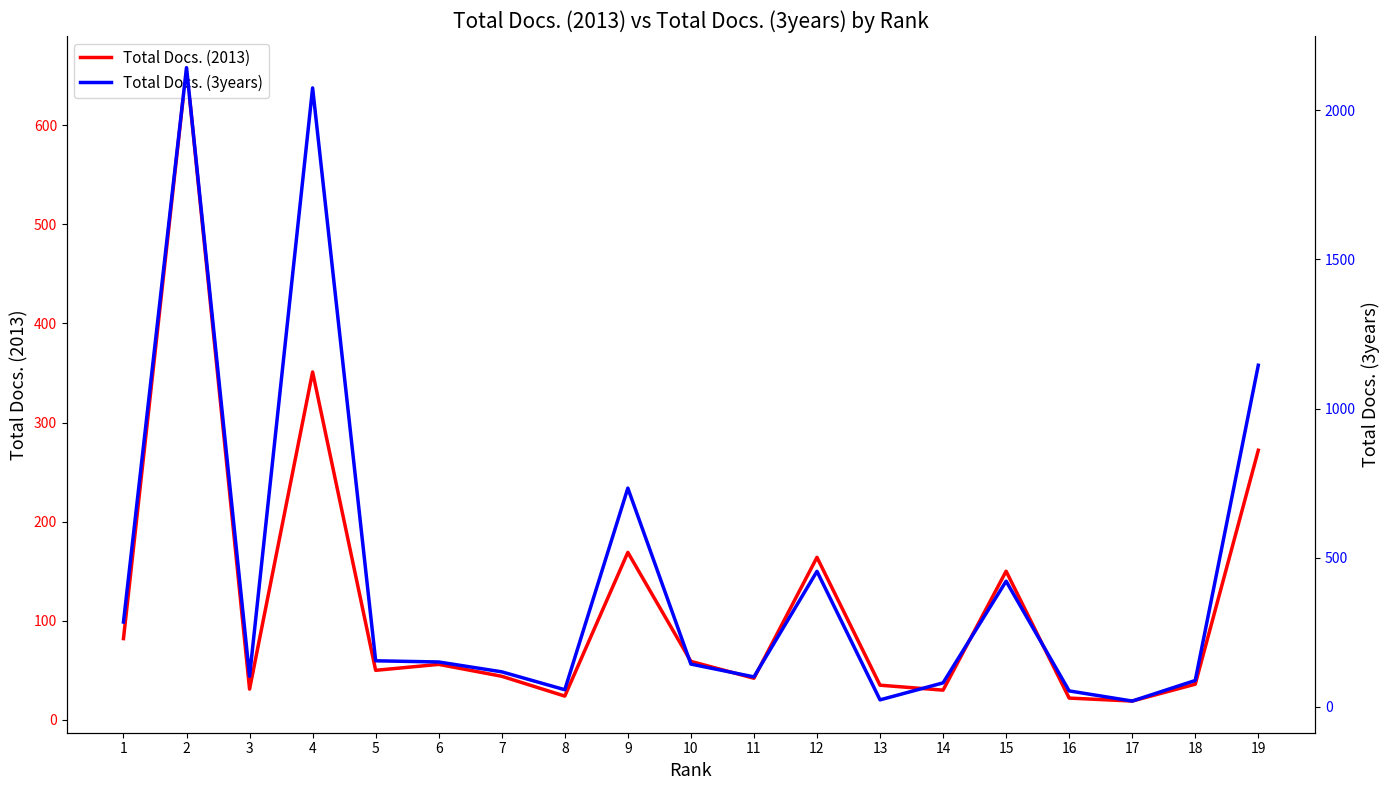

Is it true that Total Docs. (3years) equals 117 at 7?

True